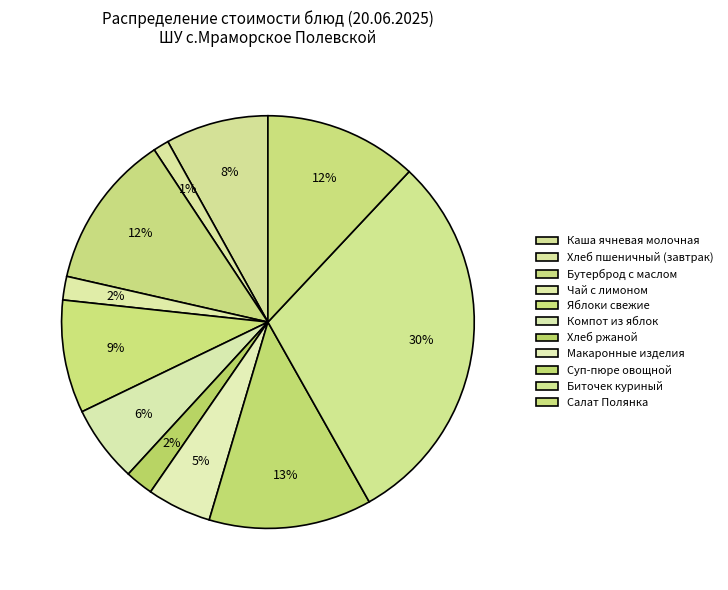

How many slices are in this pie chart?

11